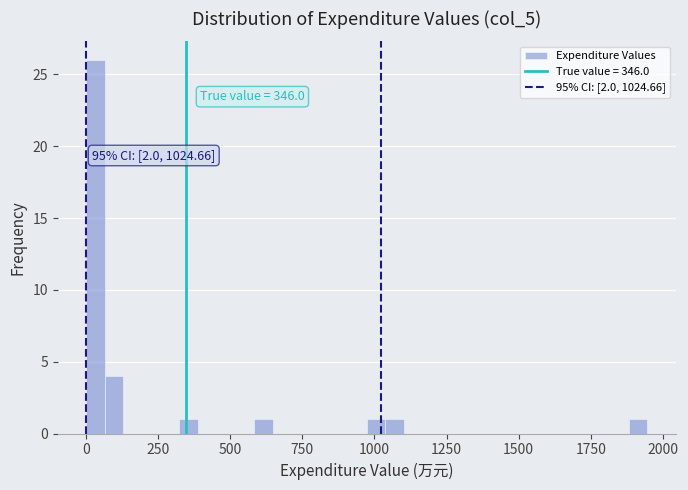

Around what value on the x-axis is the tallest bar? Give the approximate position of its centre, as read against the axis.

50